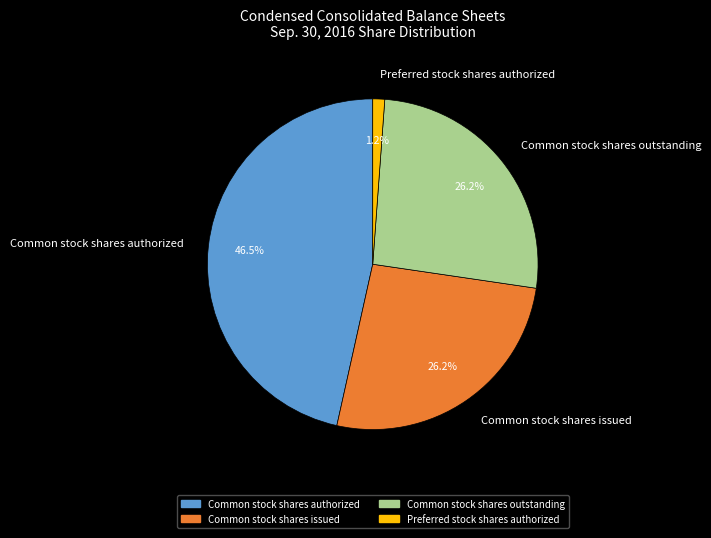

To the nearest percent, what is the combined percentage of Common stock shares authorized and Common stock shares outstanding?

73%